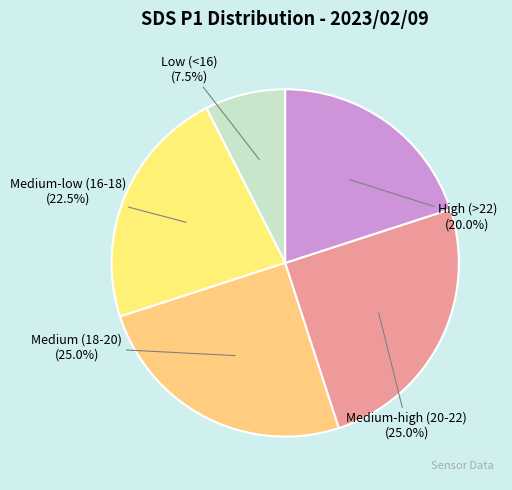

To the nearest percent, what is the difference between the largest and smallest slice percentages?

18%